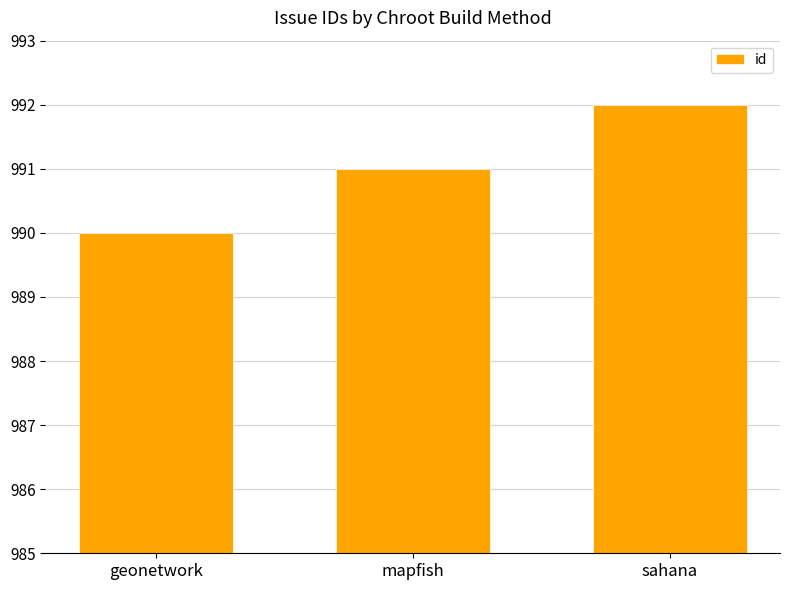

Reading left to right, list all the values displayed in this chart.

geonetwork=990	mapfish=991	sahana=992